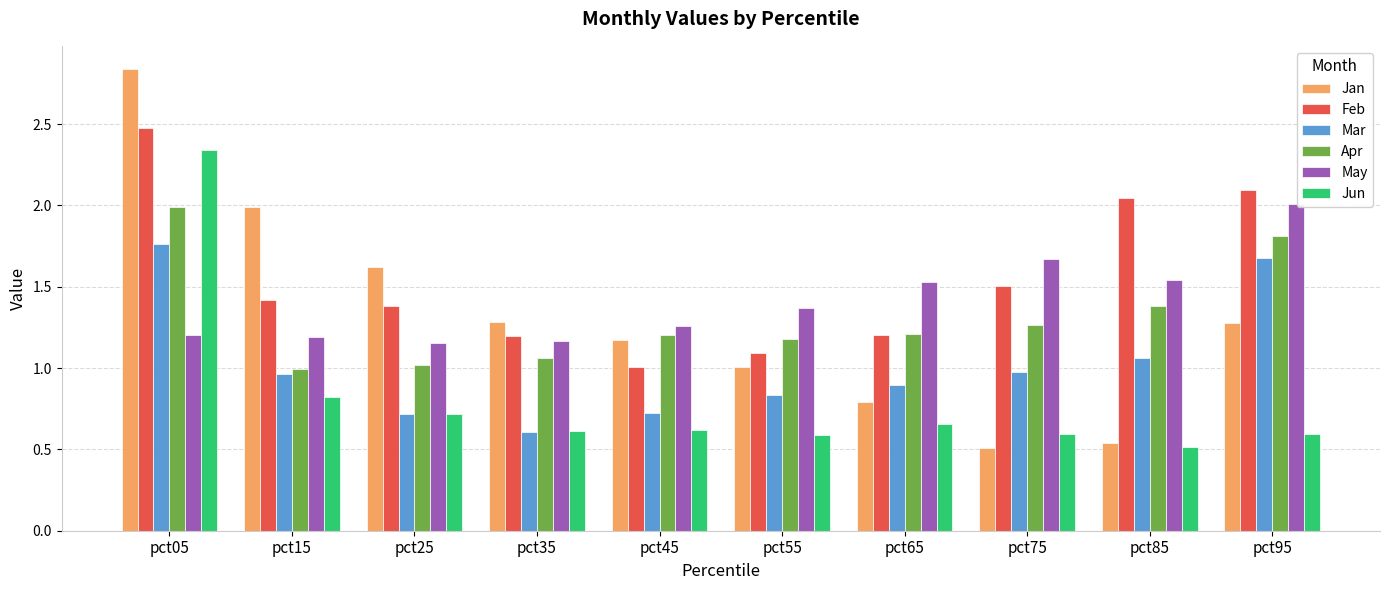

What is the minimum value for Mar?

0.6